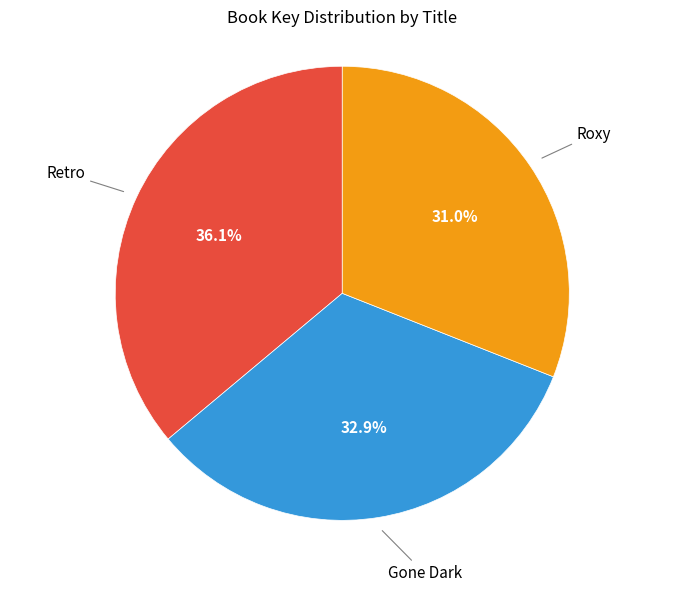

Does any single category account for the majority?

No